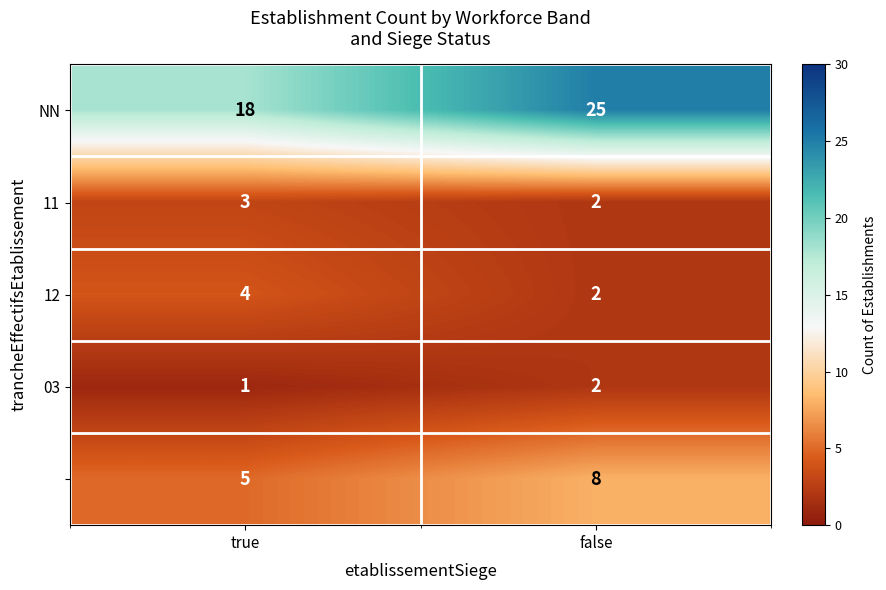

What is the difference between the highest and lowest values at true?

17